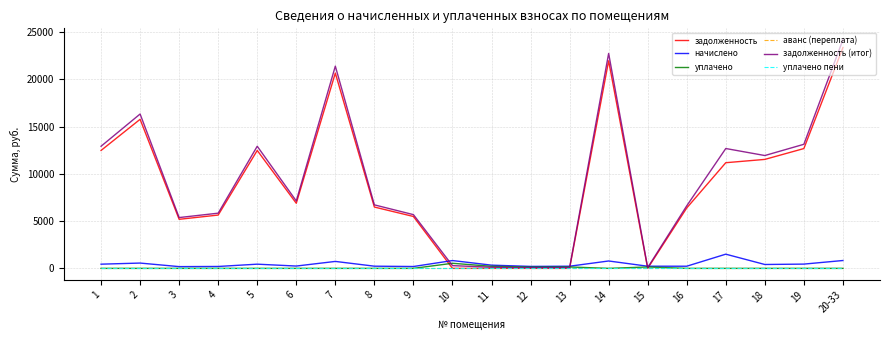

Does the chart display data point markers on the line(s)?

No